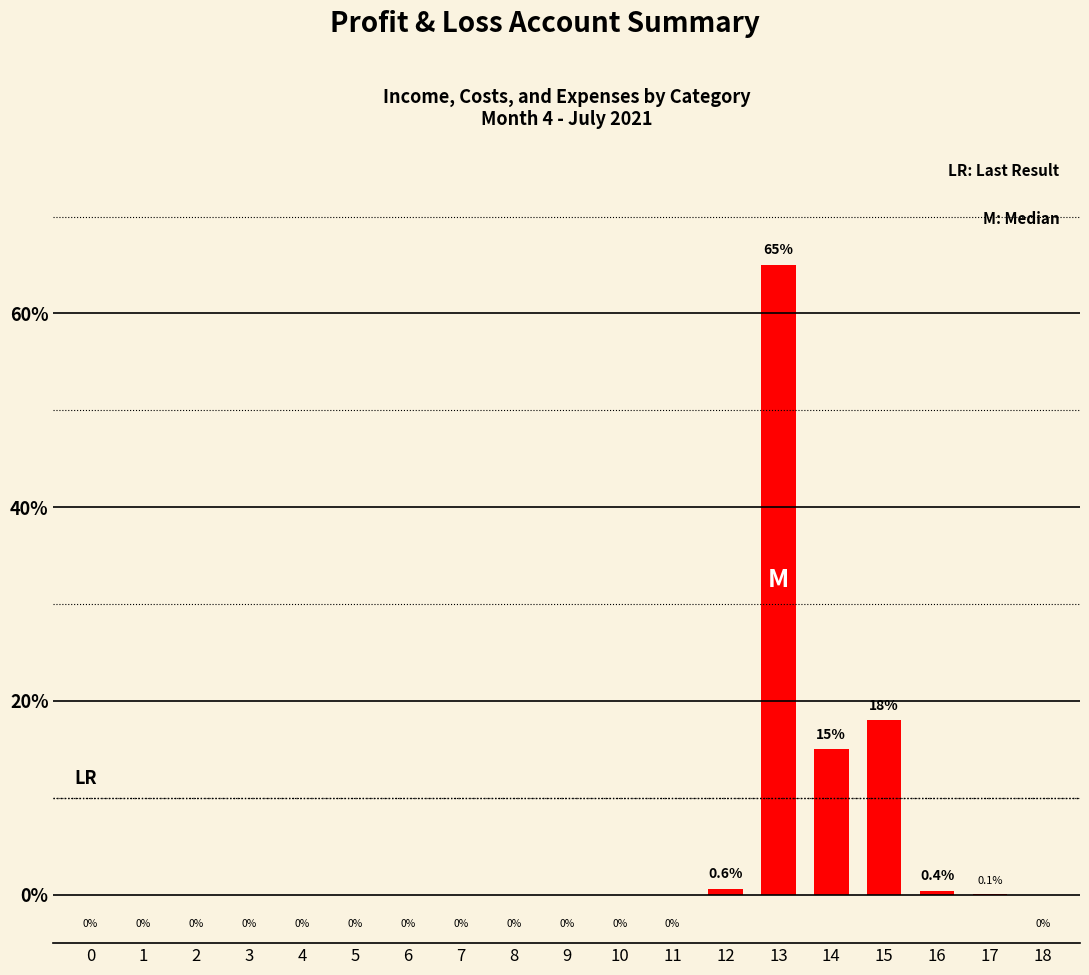

The chart shows a value of -36.3 at 8. True or false?

False